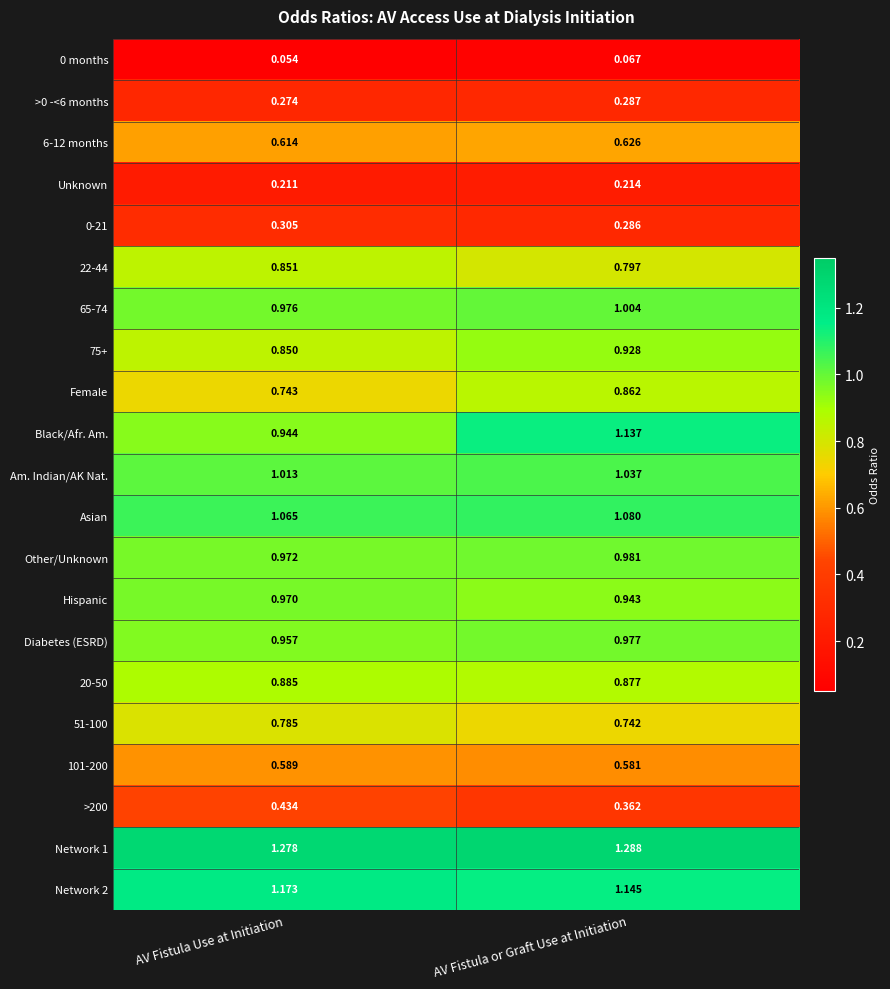

Is the value of Network 1 at AV Fistula Use at Initiation greater than the value of 75+ at AV Fistula Use at Initiation?

Yes